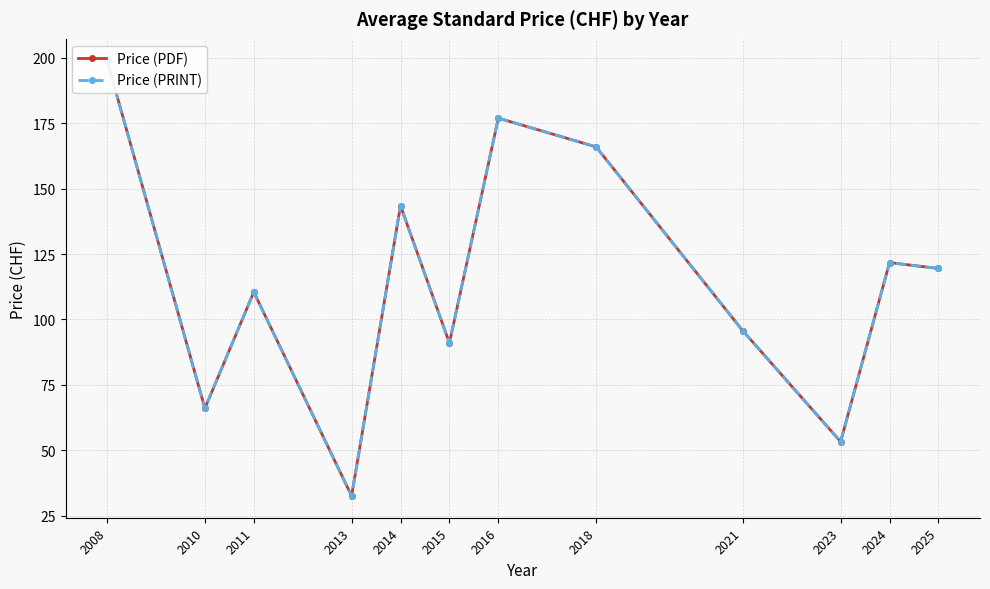

Is the value of Price (PDF) at 2025 greater than the value of Price (PRINT) at 2024?

No